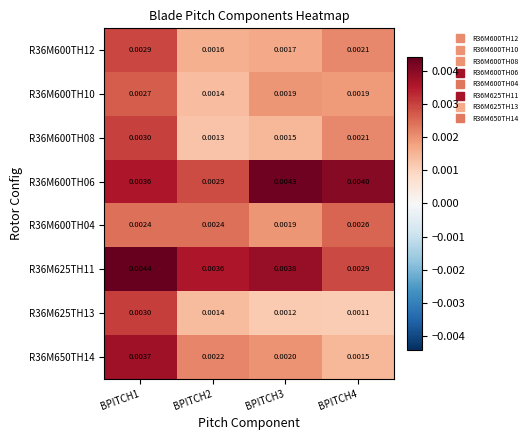

Between BPITCH3 and BPITCH4, which is larger?

BPITCH4